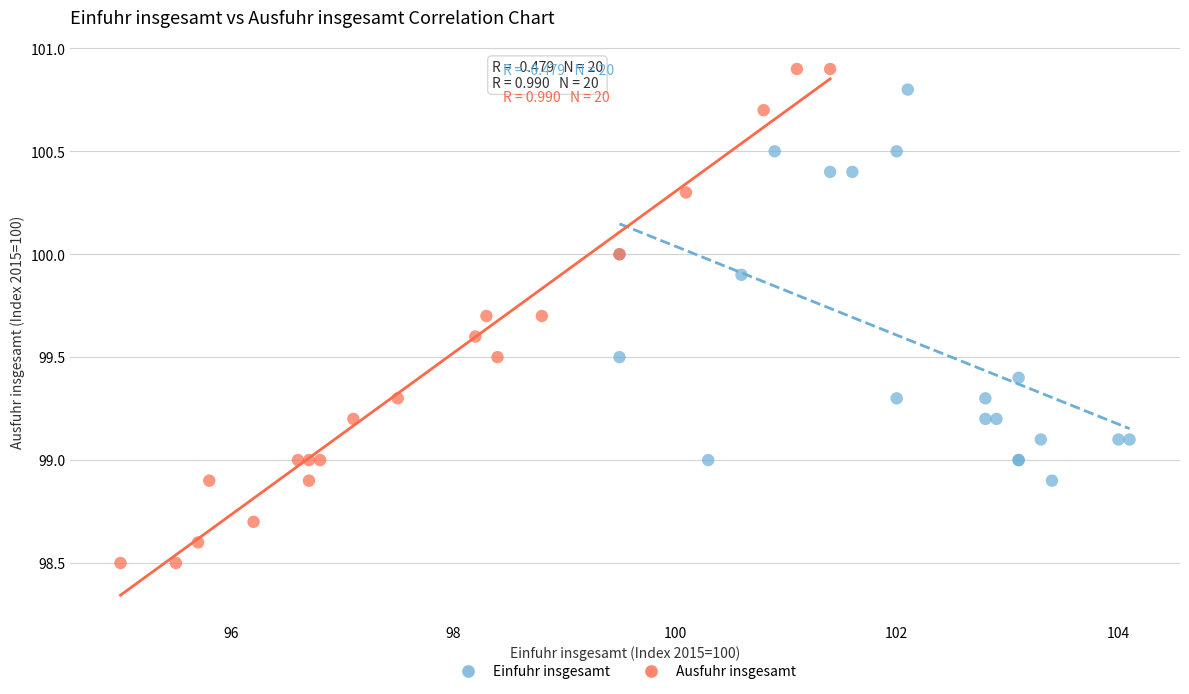

Which series reaches the minimum Y coordinate?

Ausfuhr insgesamt